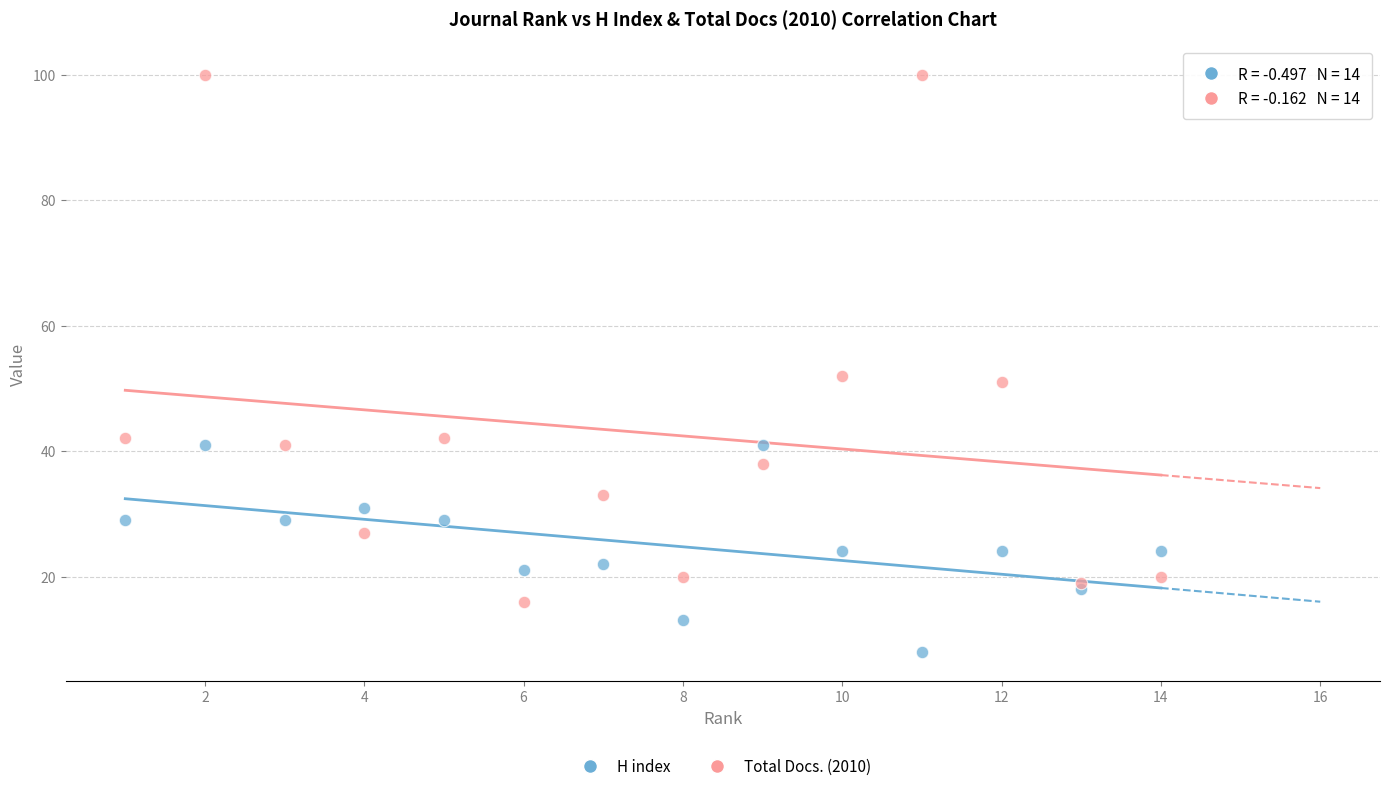

What is the X range (max minus min) for the scatter plot?

13